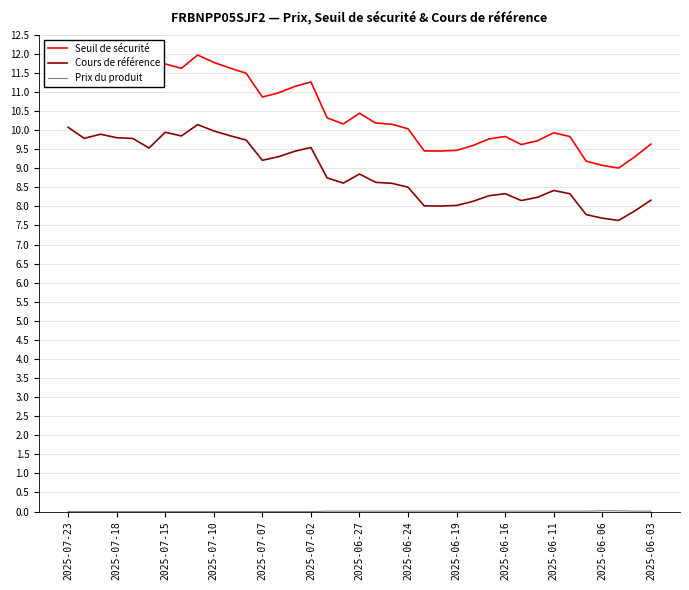

True or false: Cours de référence and Seuil de sécurité cross at least once.

False